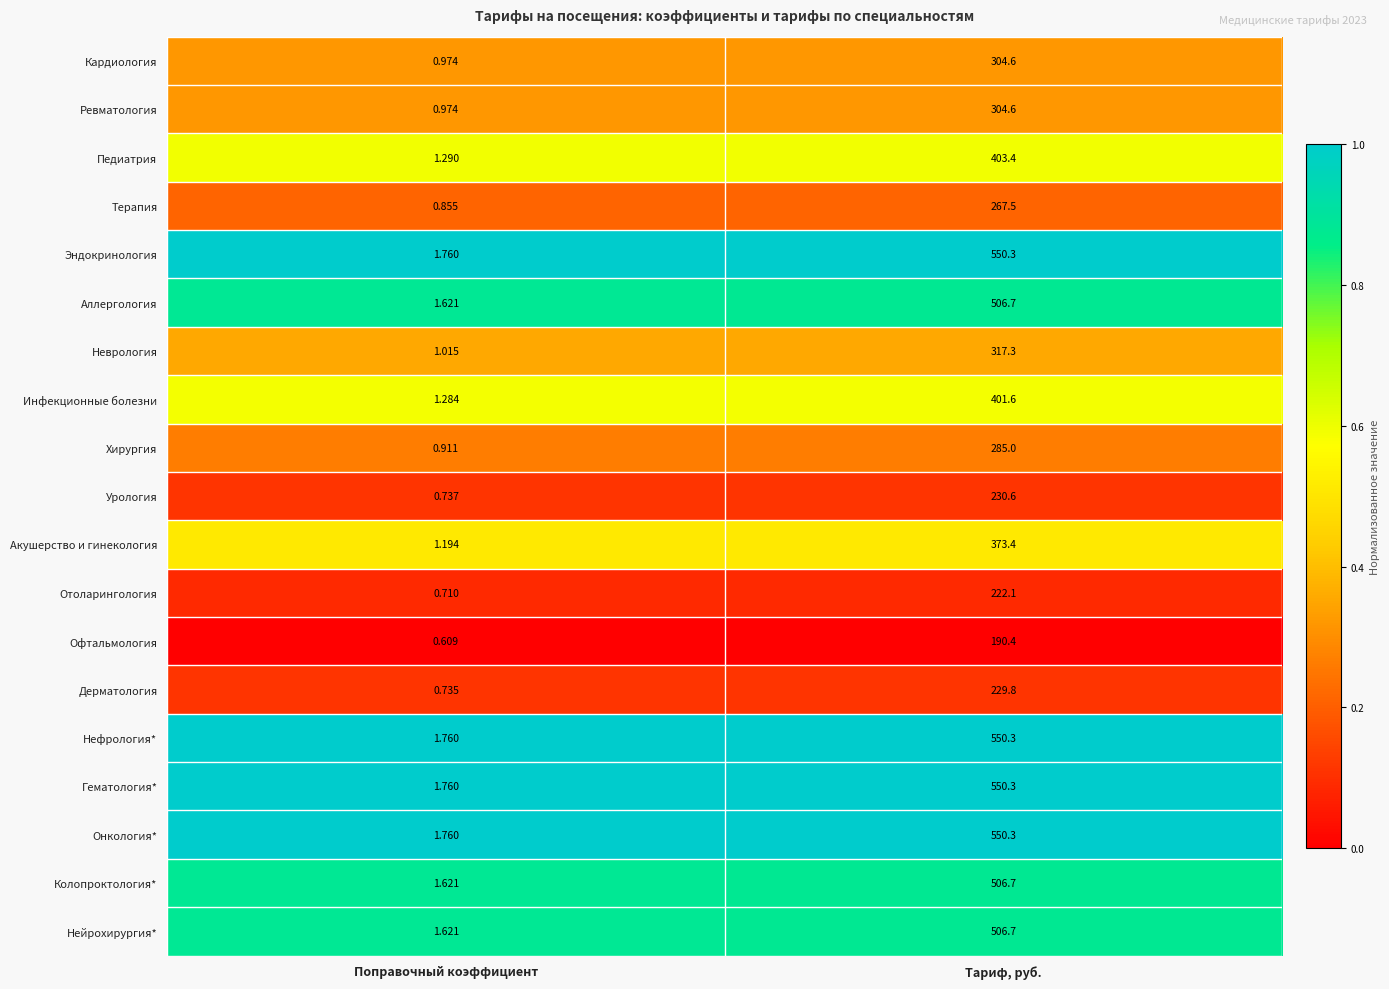

At which category is the sum across all series the highest?

Тариф, руб.